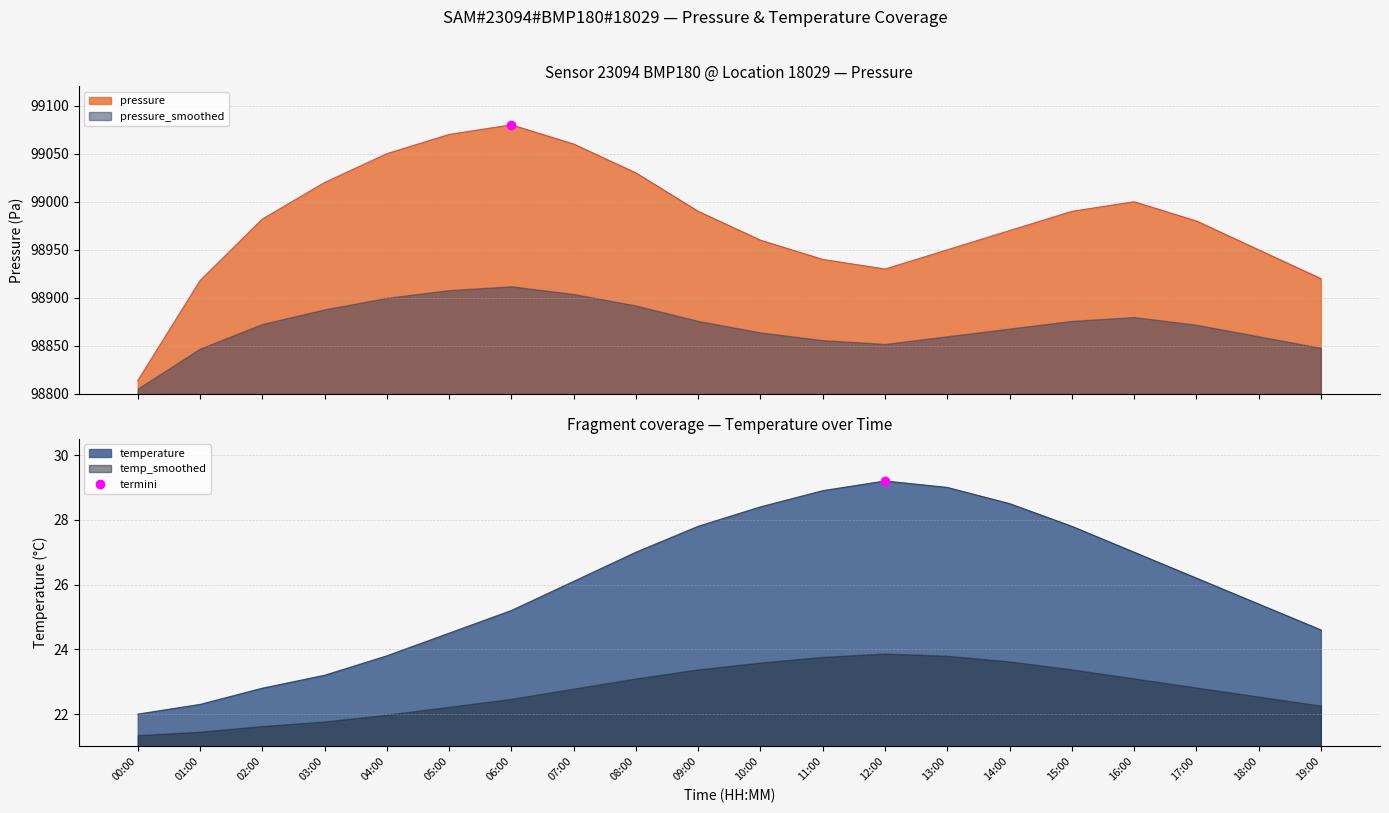

Count the number of categories in the chart.

20